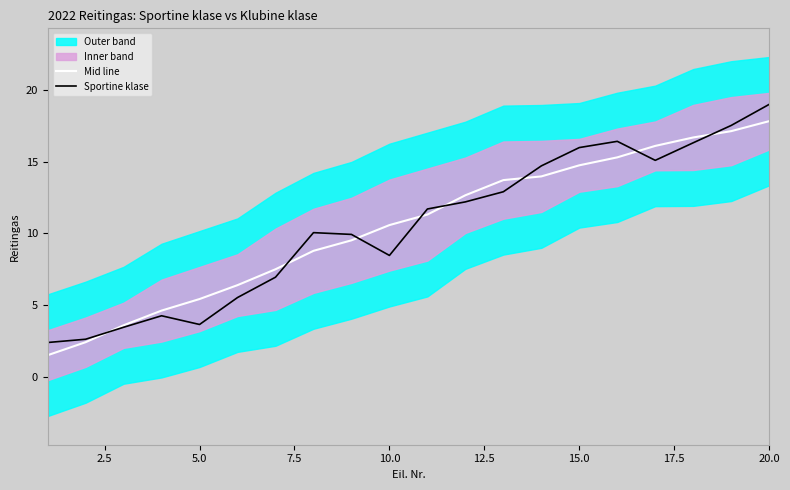

What is the lowest value of the Mid line series?

1.5